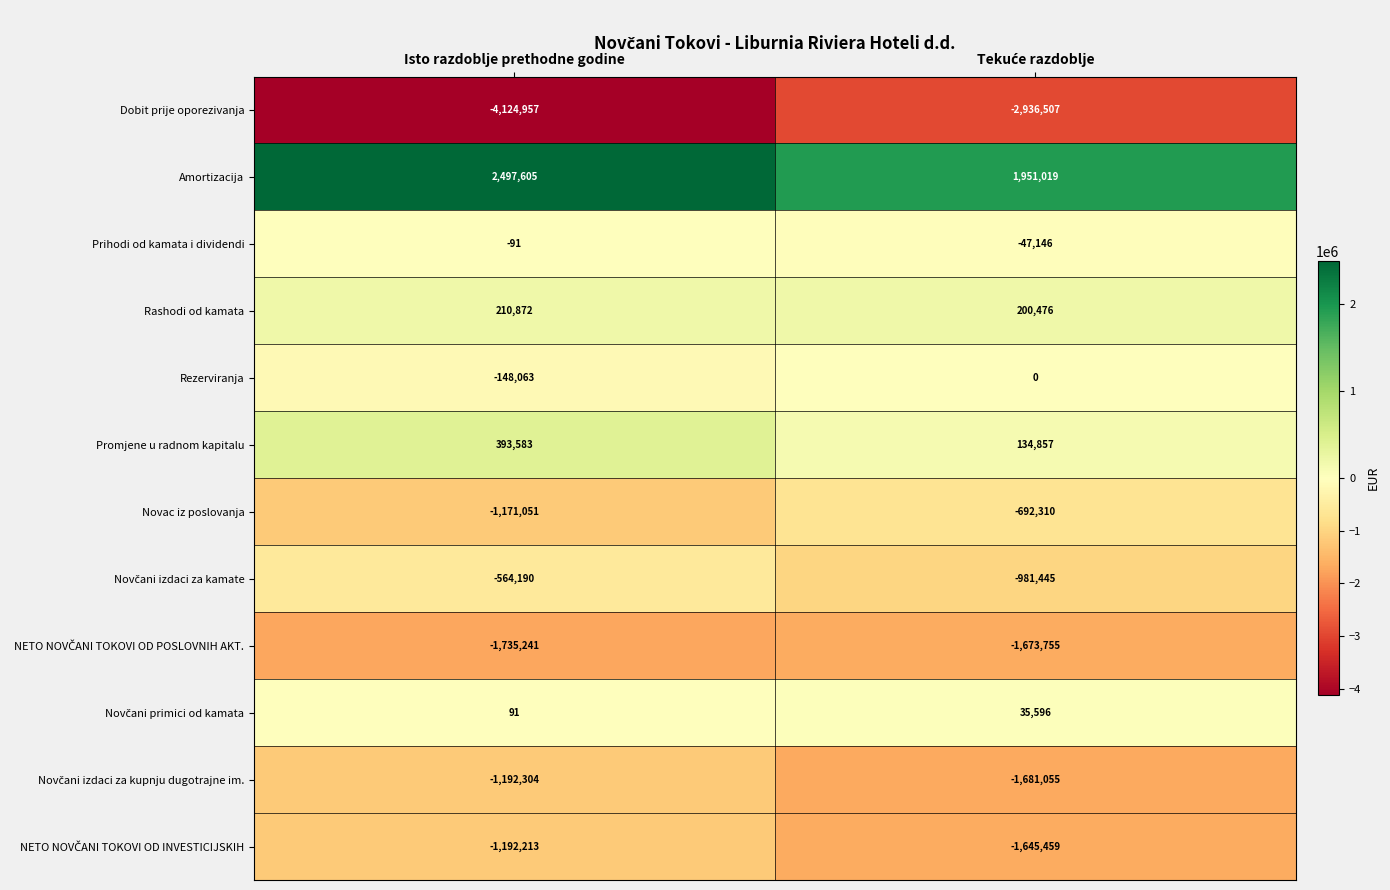

How many series are shown in this chart?

12